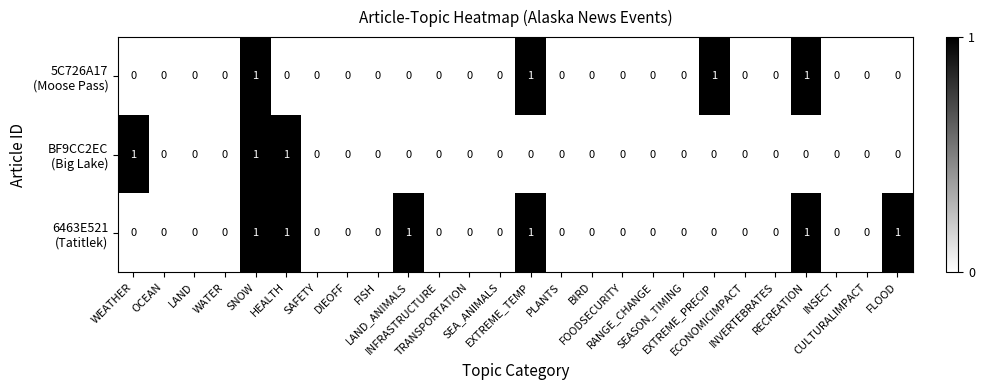

Which has a higher value, SNOW or BIRD?

SNOW